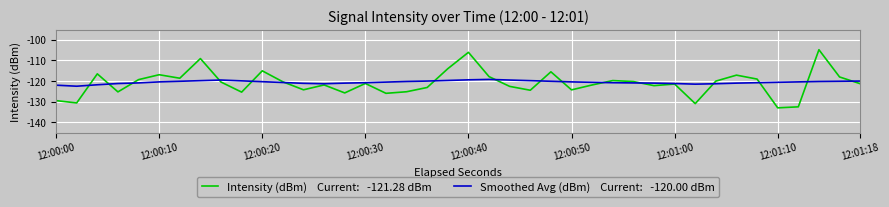

What is the minimum value shown in the chart?

-133.0